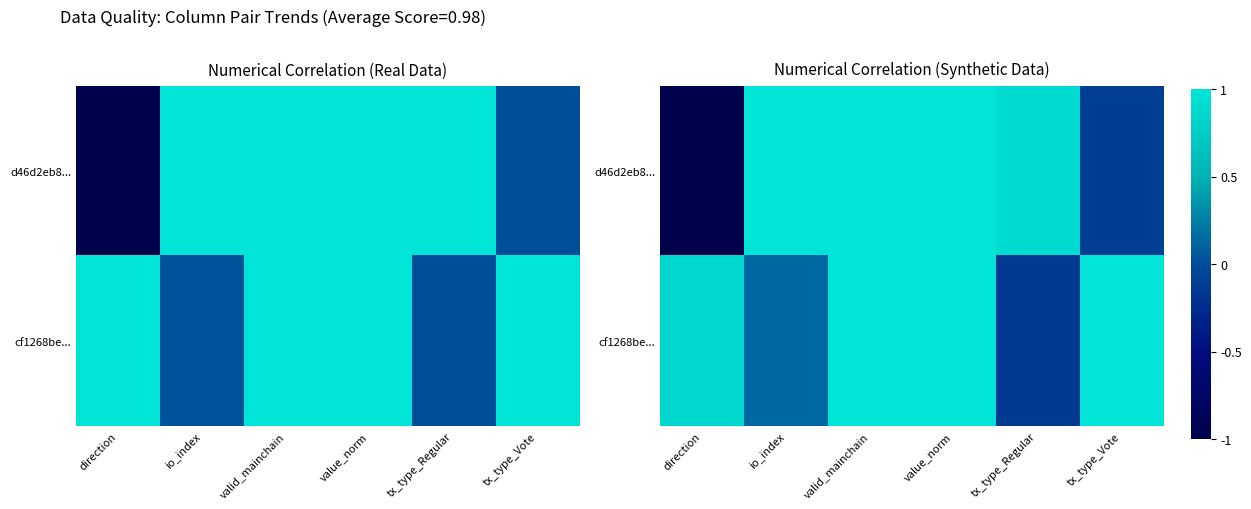

Rank the series by their average value, from lowest to highest.

d46d2eb8..., cf1268be...